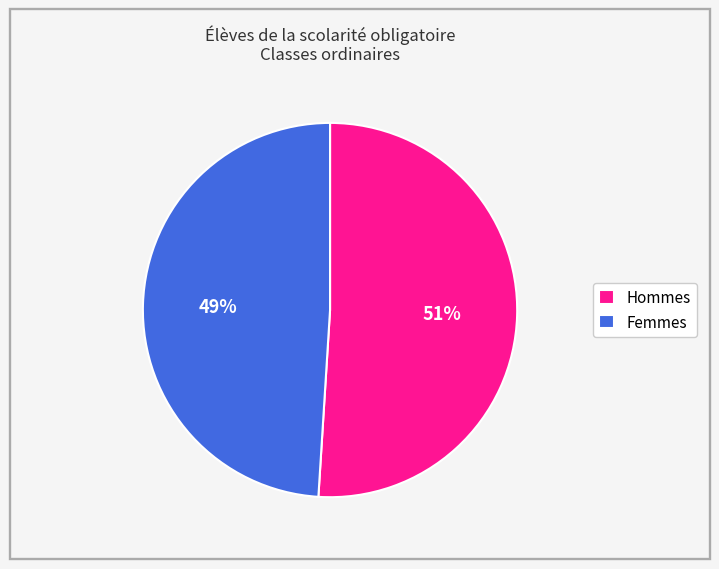

Count the number of slices in the pie.

2